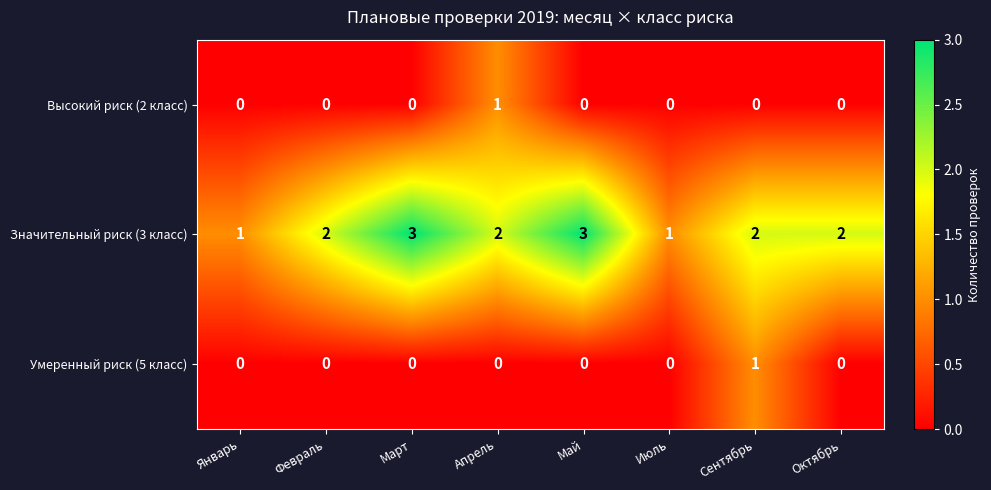

How many positive values does the Умеренный риск (5 класс) series have?

1